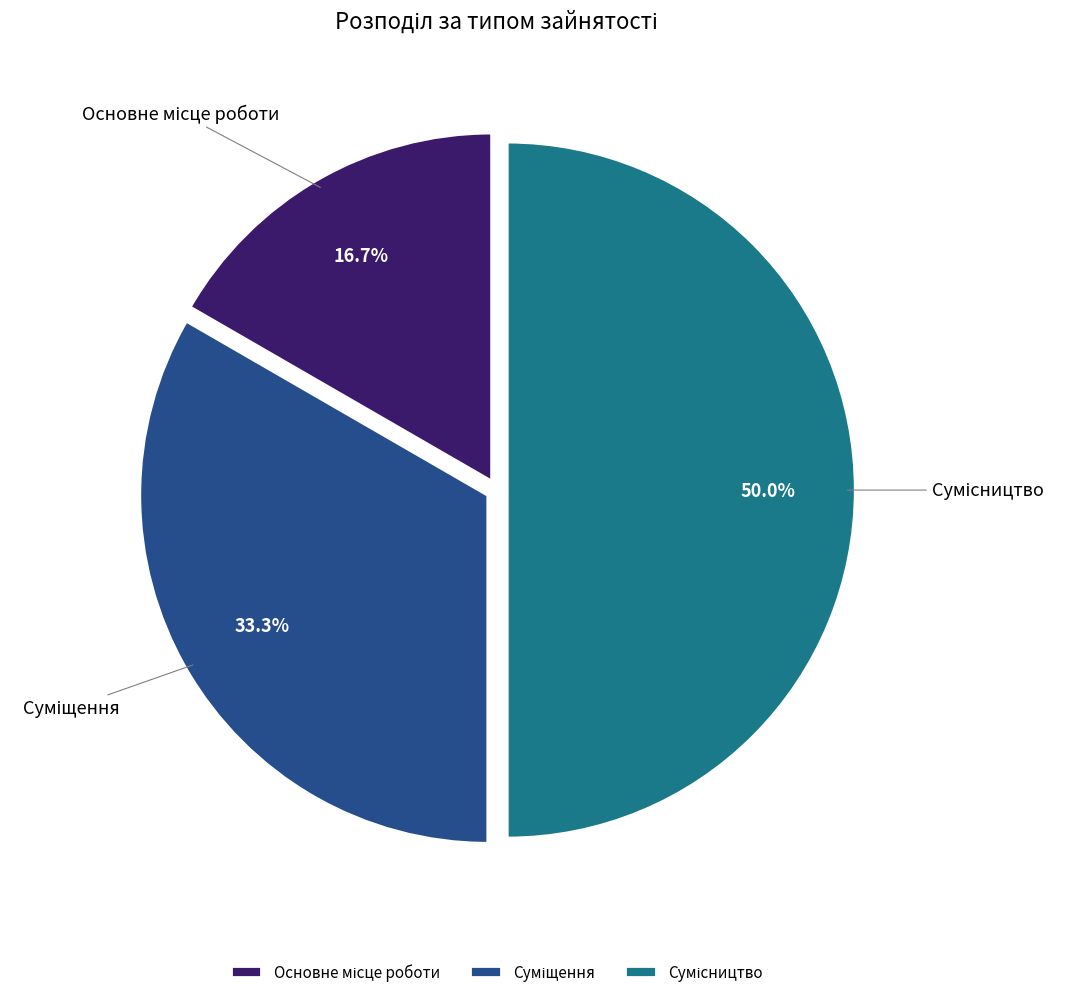

Rank the categories by value from highest to lowest.

Сумісництво, Суміщення, Основне місце роботи